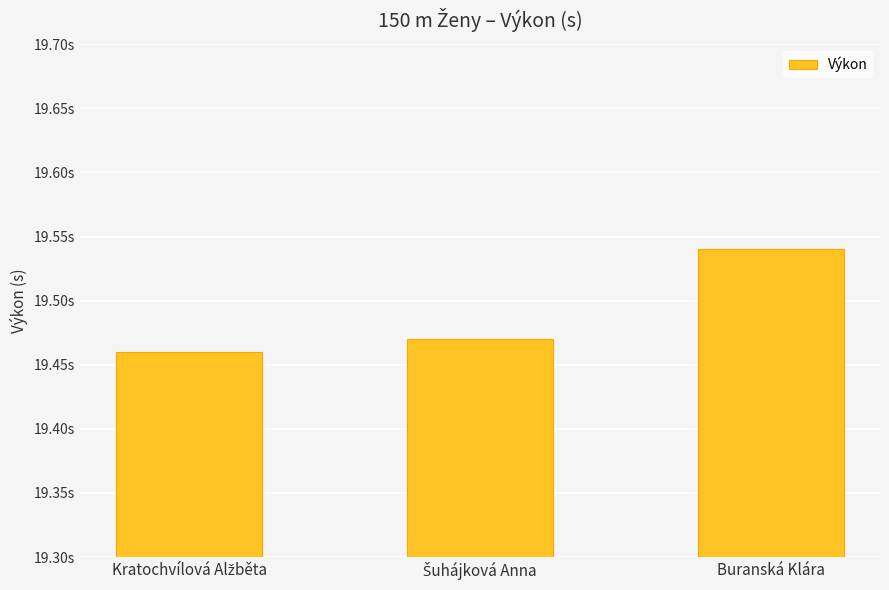

What is the minimum value shown in the chart?

19.5